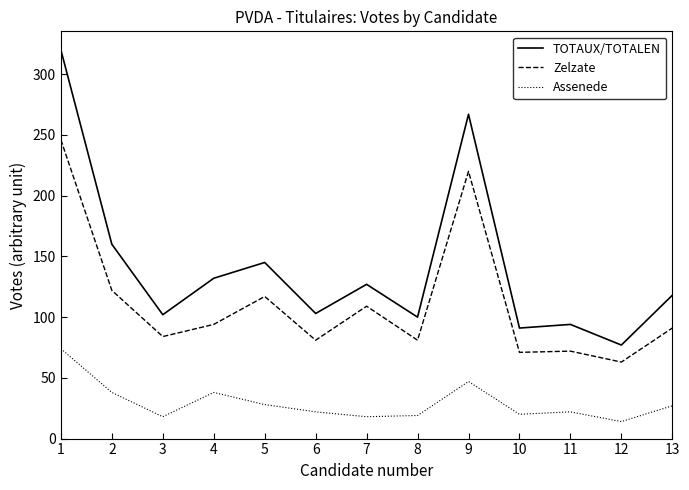

True or false: Zelzate has more than 0 points higher than both neighbors.

True